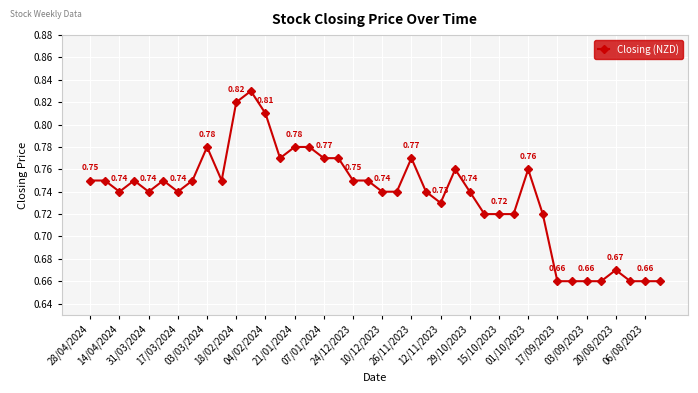

What is the sum of all values?

29.5